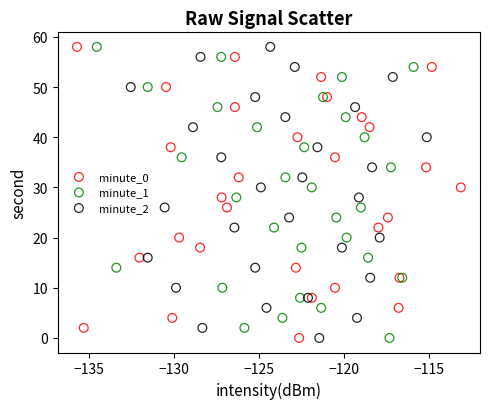

What are all the series names shown in the legend?

minute_0, minute_1, minute_2